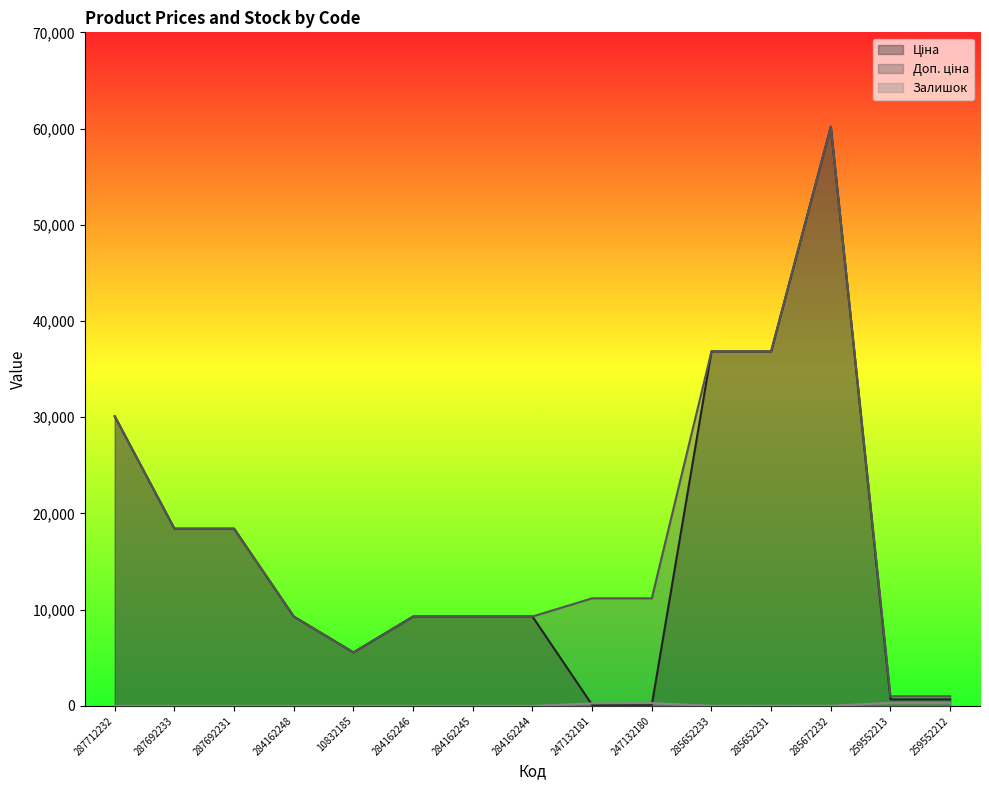

At which label is Залишок closest to 167?

247132181